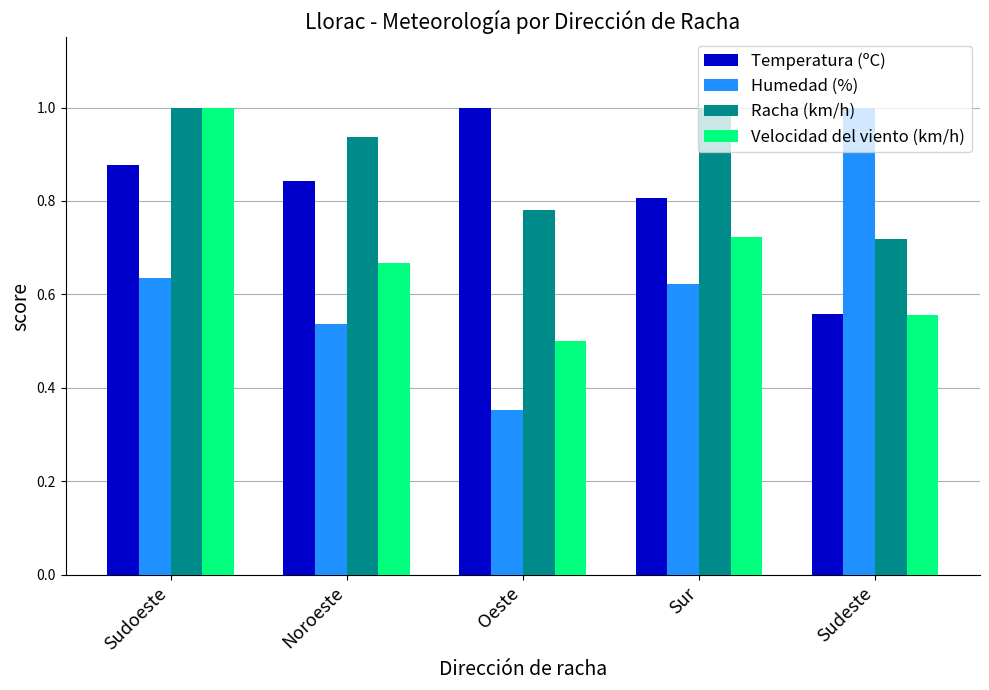

The value of Humedad (%) at Noroeste is 0.5. True or false?

True